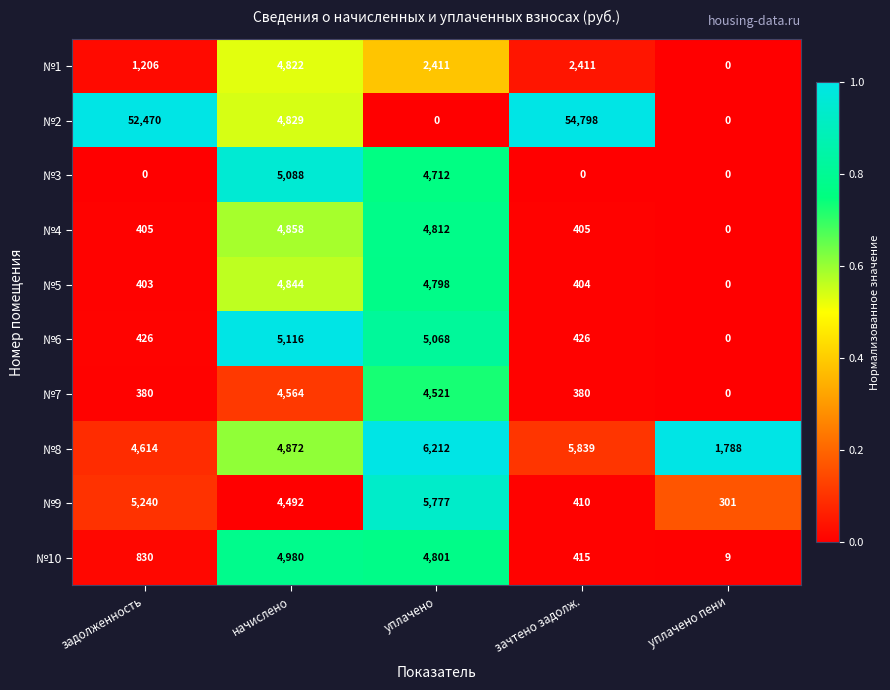

What is the maximum value shown in the chart?

54798